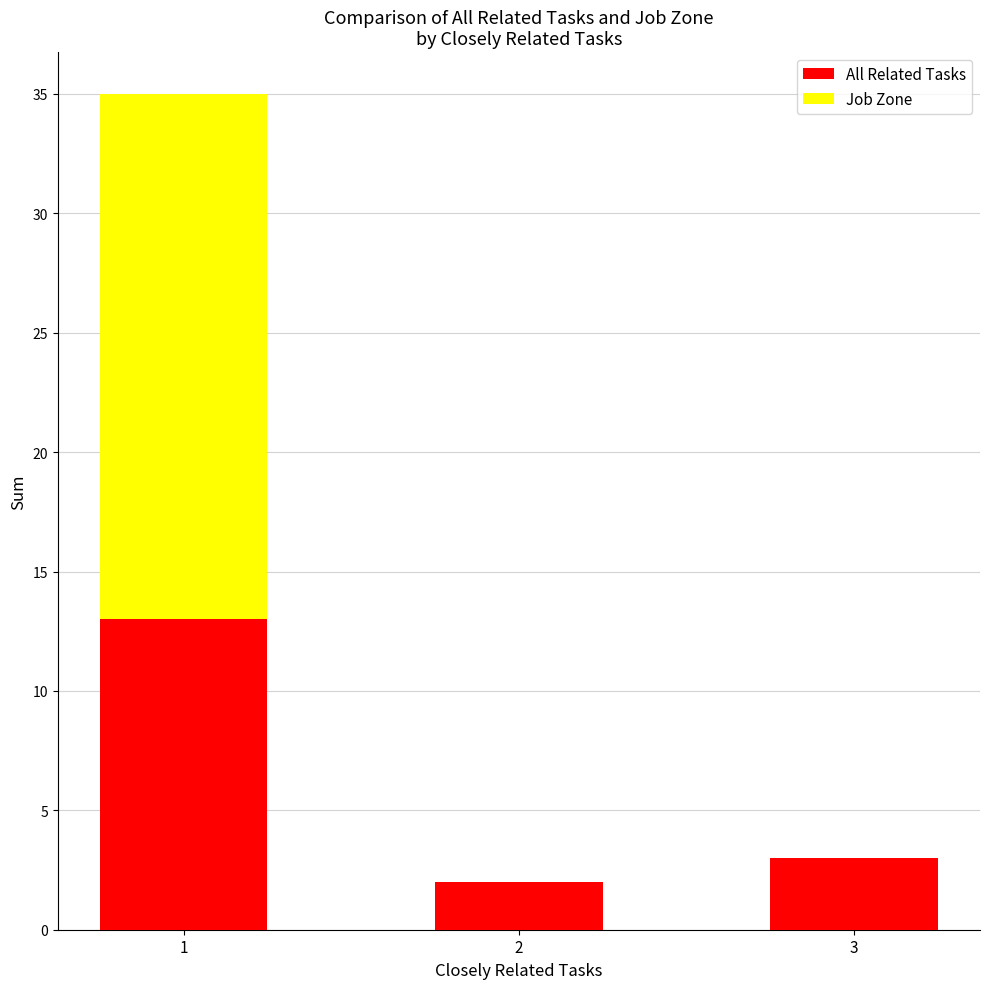

What is the total value across all series at 2?

4